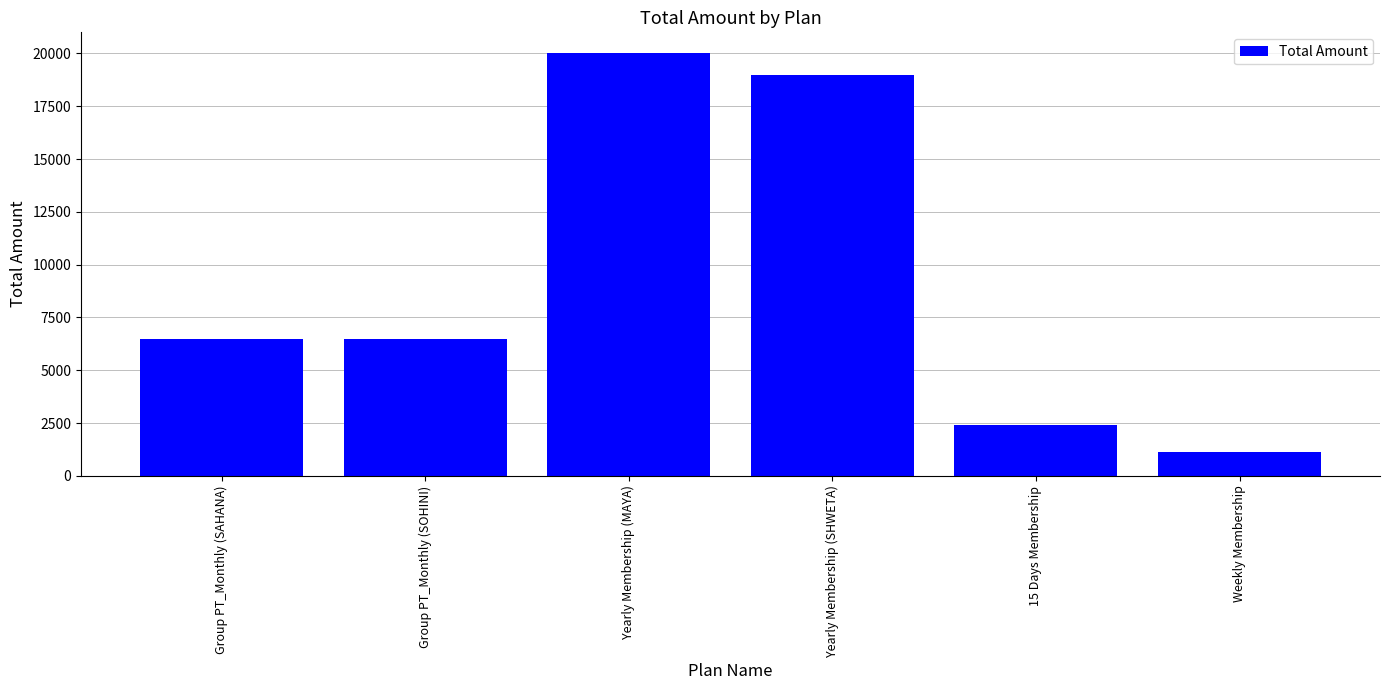

What is the difference between the values at Group PT_Monthly (SAHANA) and 15 Days Membership?

4112